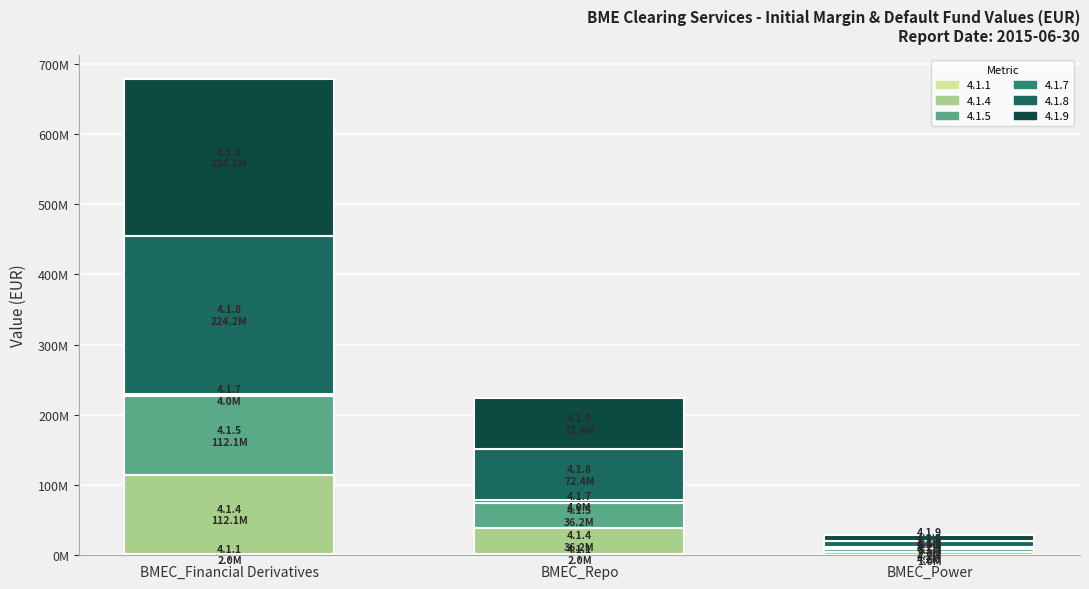

At how many categories does at least one series exceed 175178942?

1